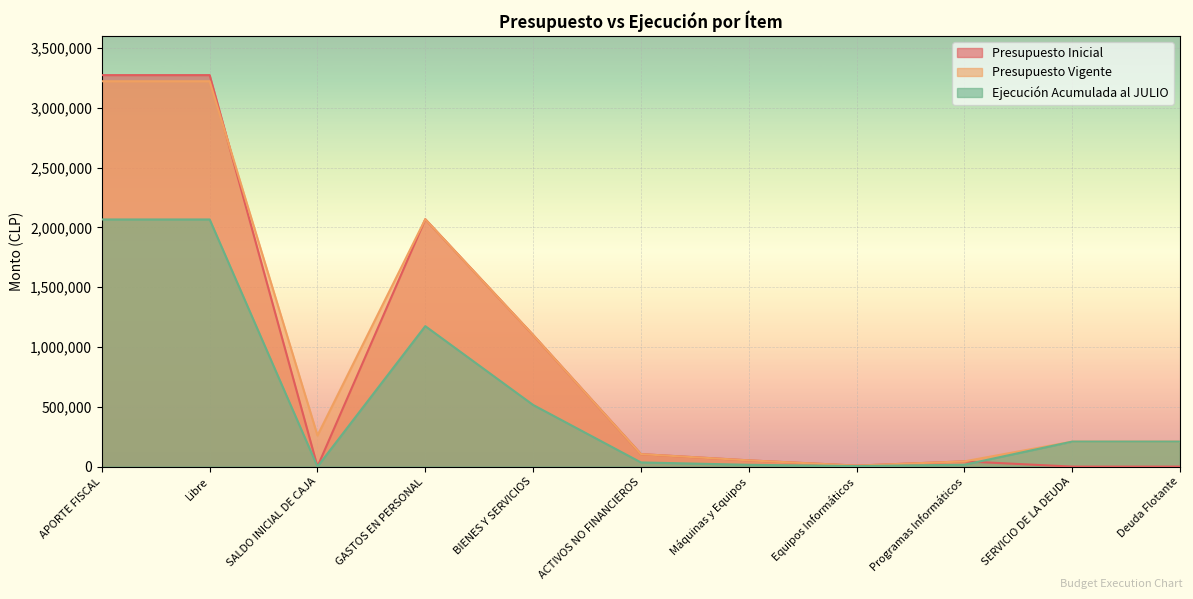

What is the difference between the Presupuesto Vigente values at Libre and SALDO INICIAL DE CAJA?

2961084